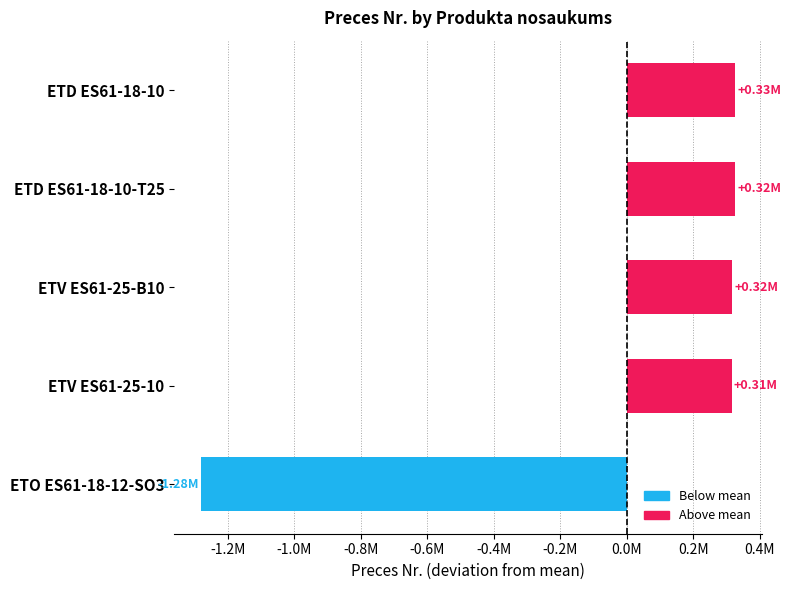

Does the chart contain any negative values?

Yes